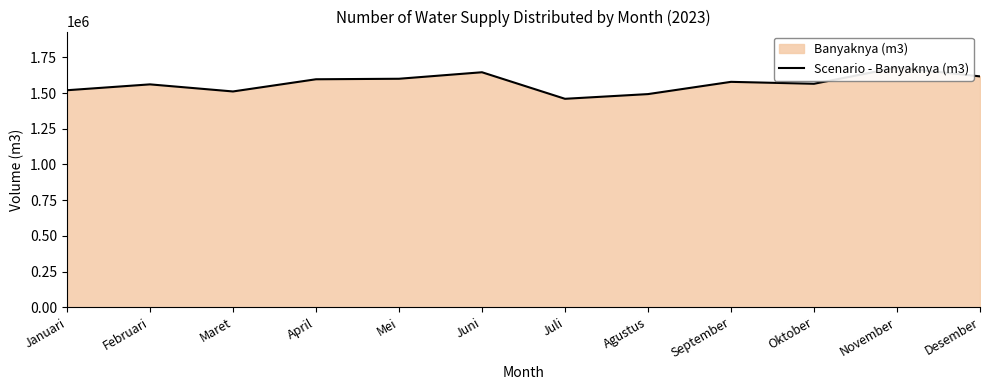

How many points are lower than both their immediate neighbors (excluding endpoints)?

3